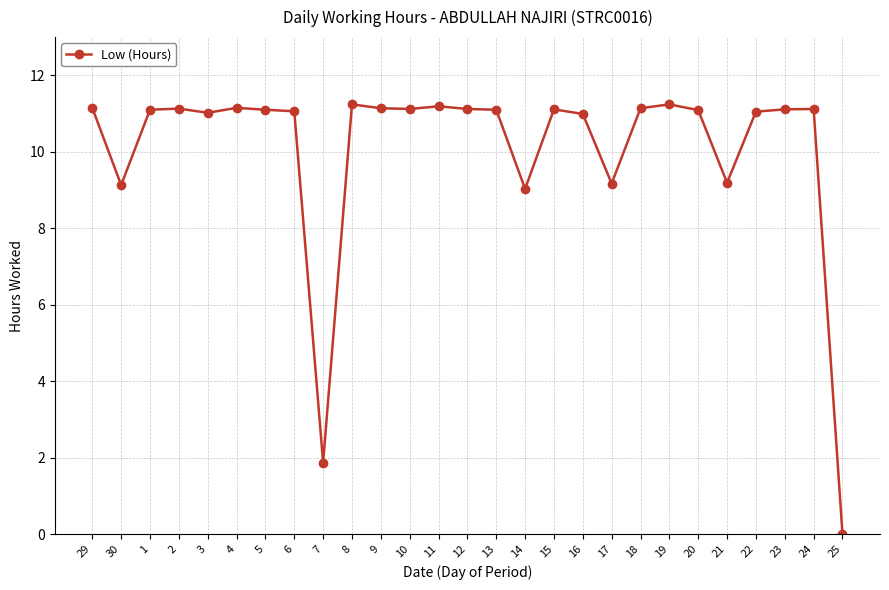

Which category has the lowest value across all series?

25